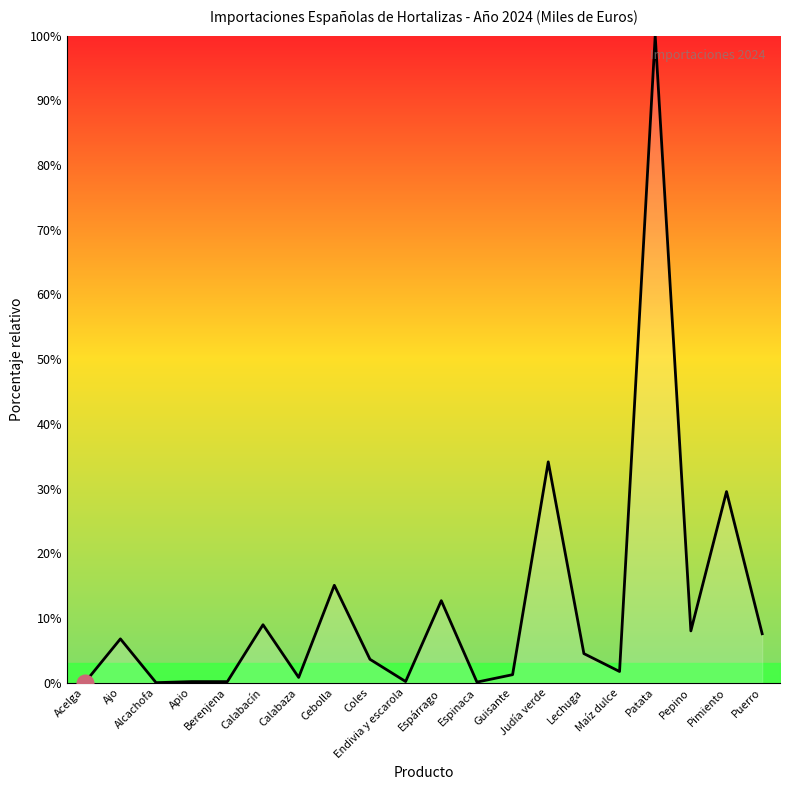

At which label does the data first exceed 4?

Ajo